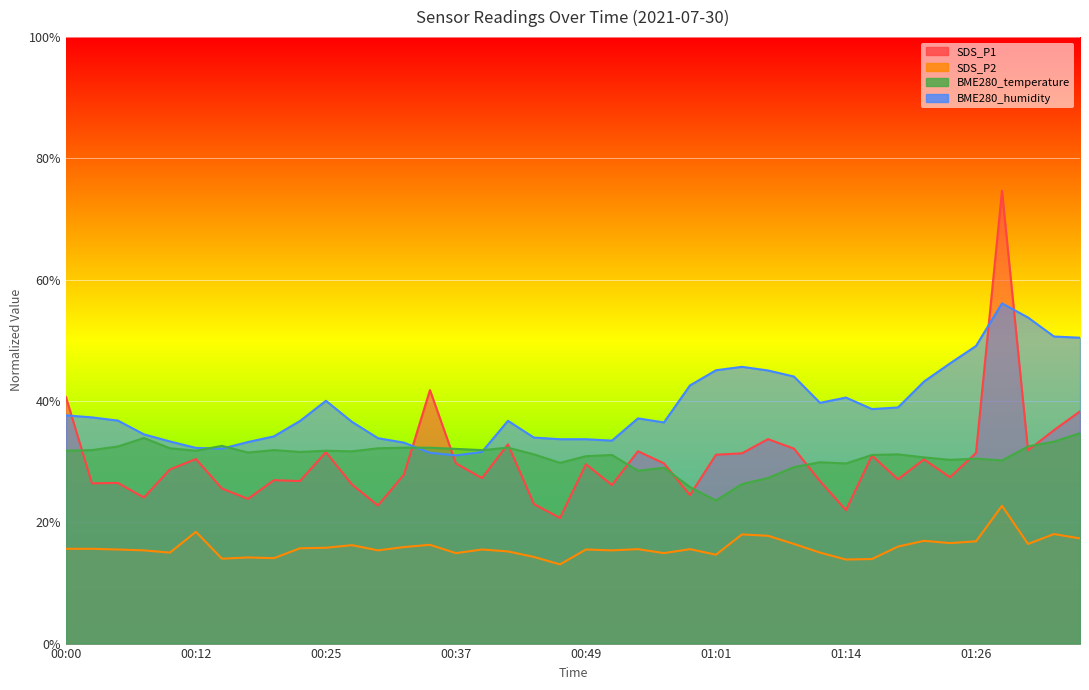

What is the difference between the second highest and minimum values in the SDS_P2 series?

5.4